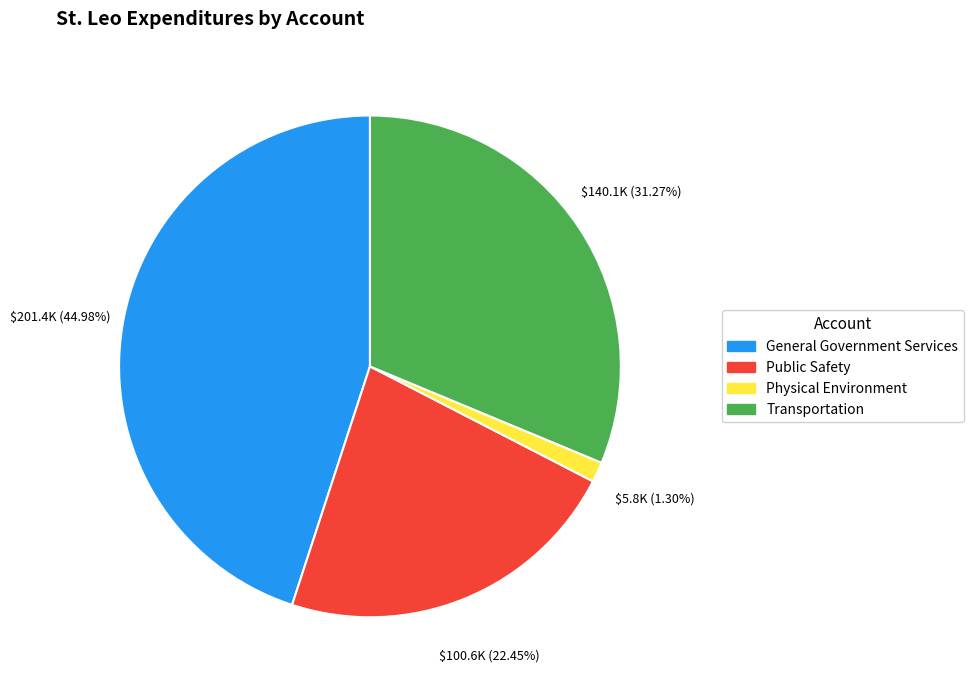

Which slice is the smallest?

Physical Environment